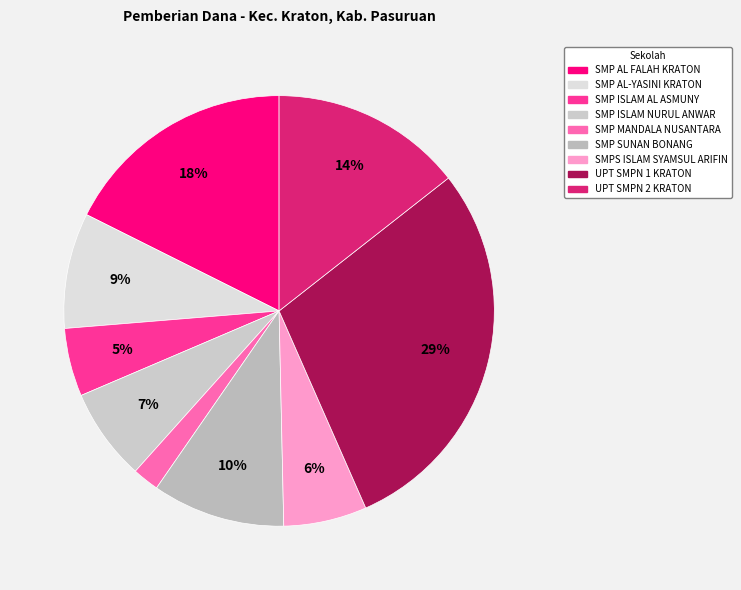

Is there any slice that represents more than half of the pie?

No